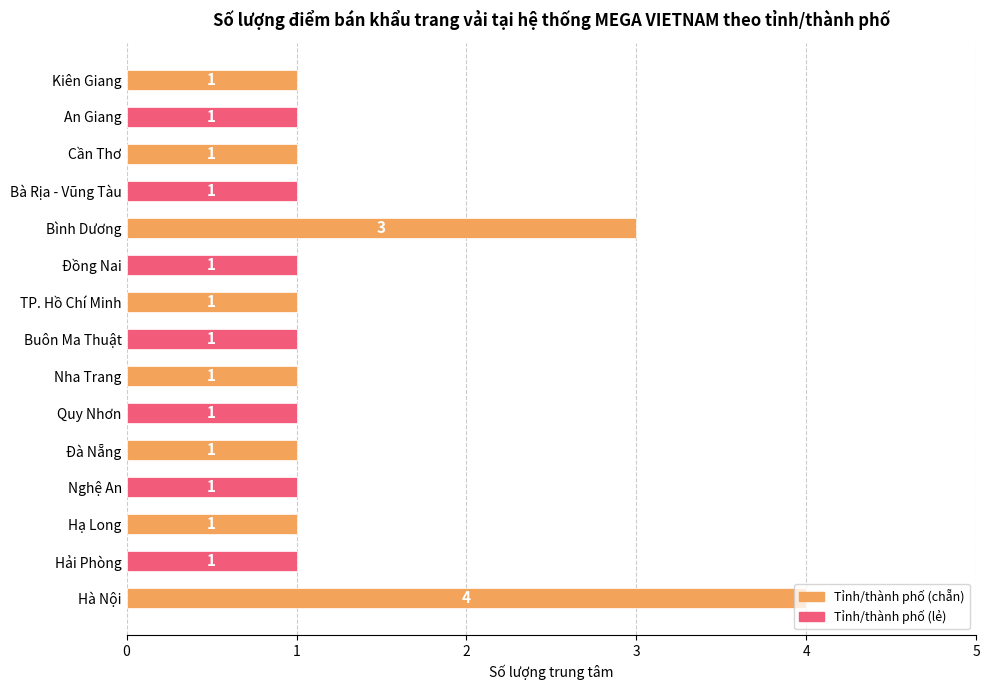

True or false: the data shows 2 at TP. Hồ Chí Minh.

False